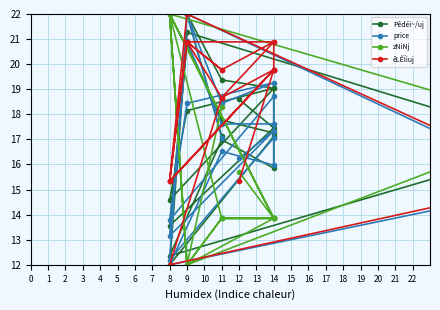

How many data points in zNiNj are above 13?

16